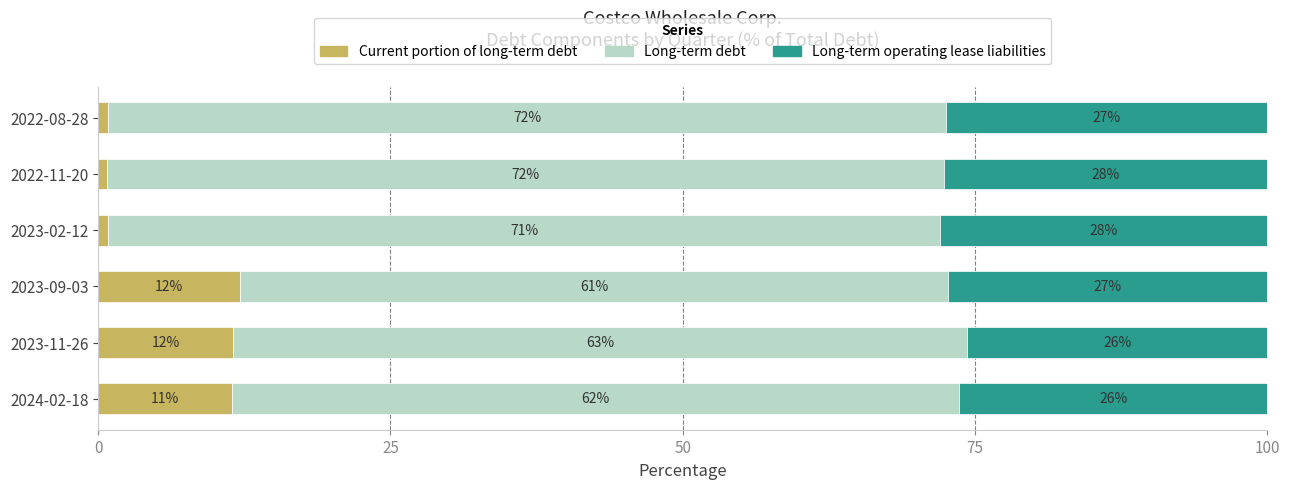

What are all the series names shown in the legend?

Current portion of long-term debt, Long-term debt, Long-term operating lease liabilities